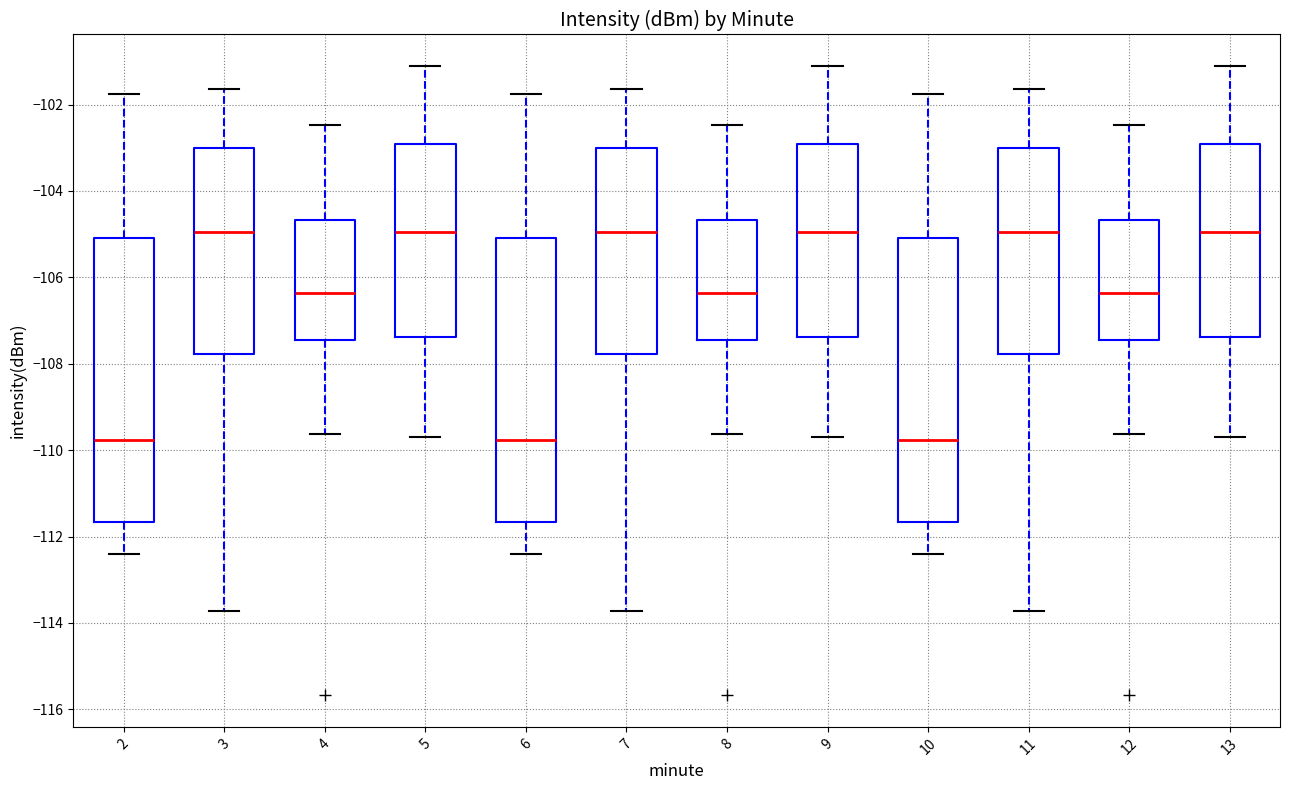

Reading left to right, read every box against the y-axis: the position of its median line, the range the box covers, and the ends of its whiskers. The values are not printed on the chart, so give them approximately, as read against the axis.

2: median -109.8, box -111.6 to -105.0, whiskers -112.4 to -101.8
3: median -105.0, box -107.8 to -103.0, whiskers -113.8 to -101.6
4: median -106.4, box -107.4 to -104.6, whiskers -109.6 to -102.4
5: median -105.0, box -107.4 to -103.0, whiskers -109.6 to -101.2
6: median -109.8, box -111.6 to -105.0, whiskers -112.4 to -101.8
7: median -105.0, box -107.8 to -103.0, whiskers -113.8 to -101.6
8: median -106.4, box -107.4 to -104.6, whiskers -109.6 to -102.4
9: median -105.0, box -107.4 to -103.0, whiskers -109.6 to -101.2
10: median -109.8, box -111.6 to -105.0, whiskers -112.4 to -101.8
11: median -105.0, box -107.8 to -103.0, whiskers -113.8 to -101.6
12: median -106.4, box -107.4 to -104.6, whiskers -109.6 to -102.4
13: median -105.0, box -107.4 to -103.0, whiskers -109.6 to -101.2